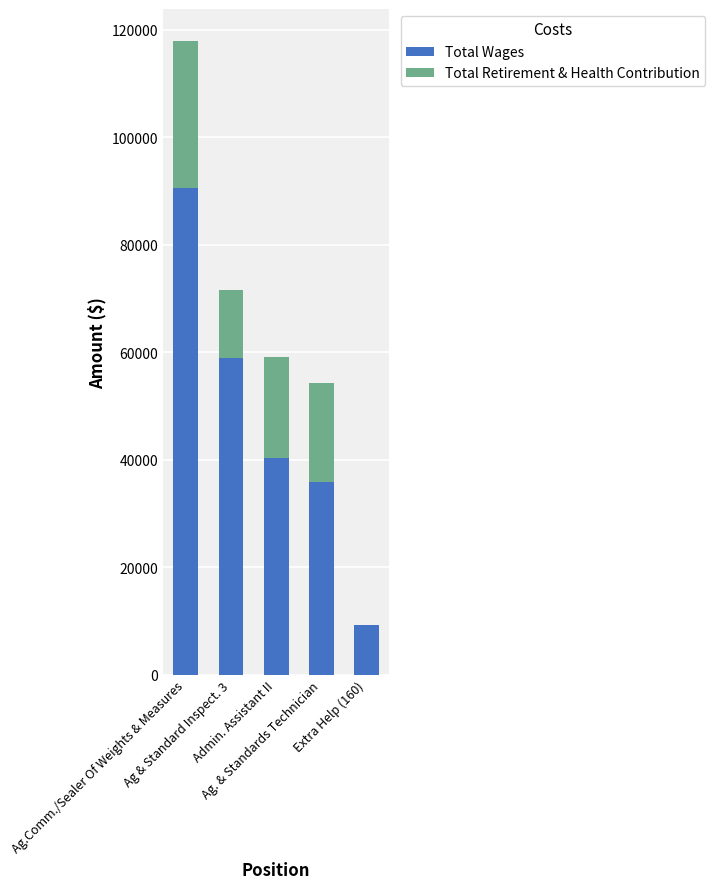

How many categories are shown in the chart?

5